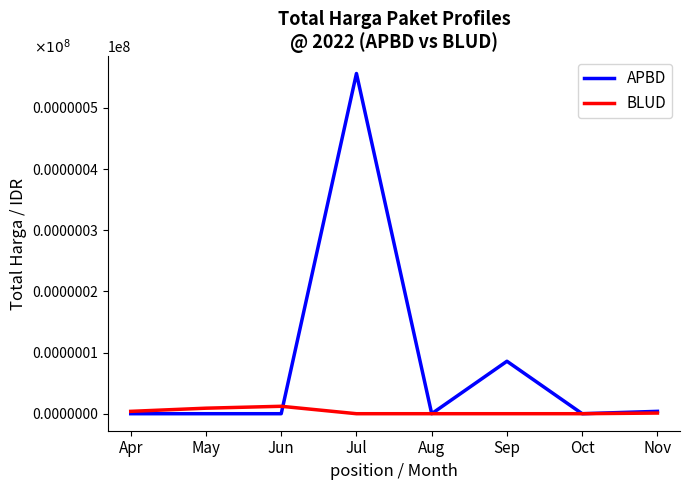

Which series has the largest total across all categories?

APBD